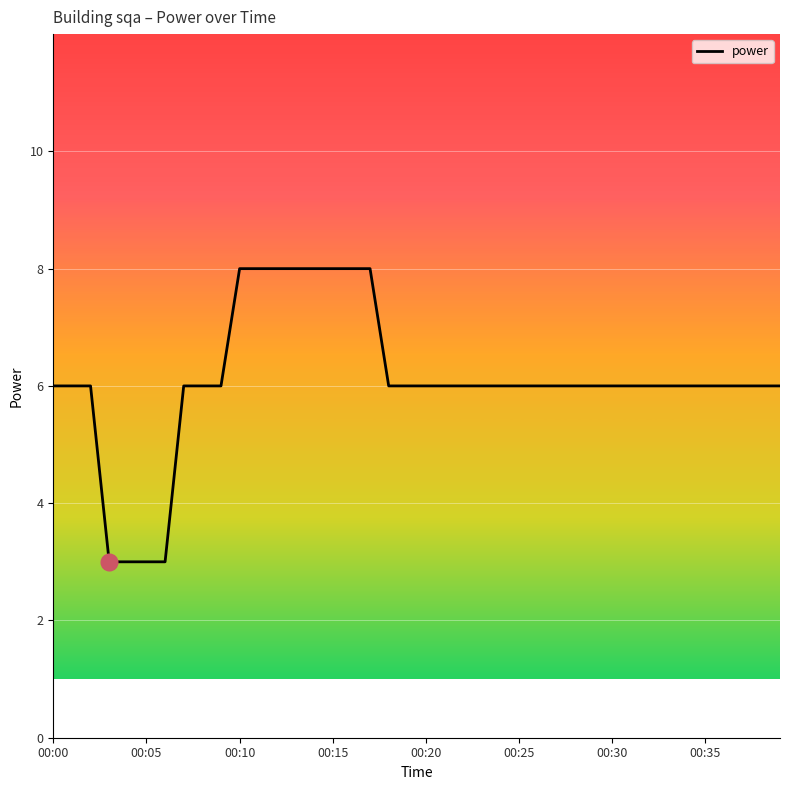

What is the difference between the maximum and minimum values?

5